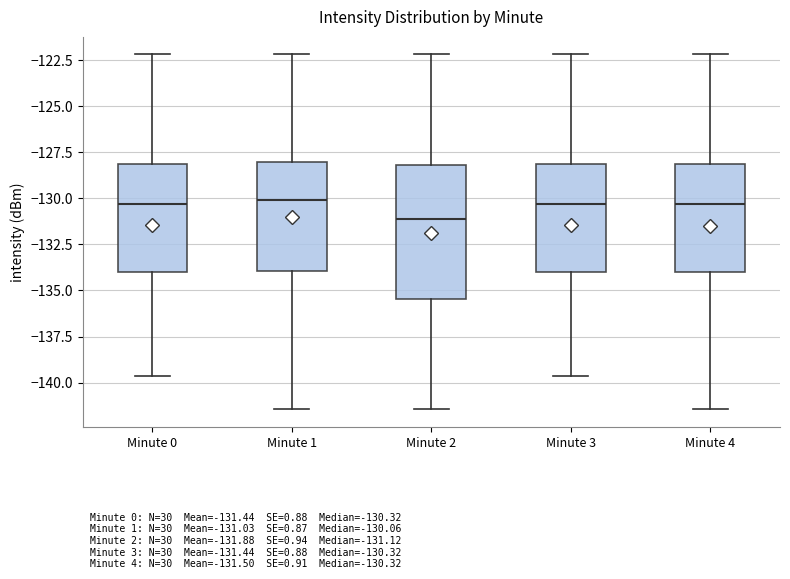

Comparing the boxes themselves (not the whiskers), which one is the tallest?

Minute 2